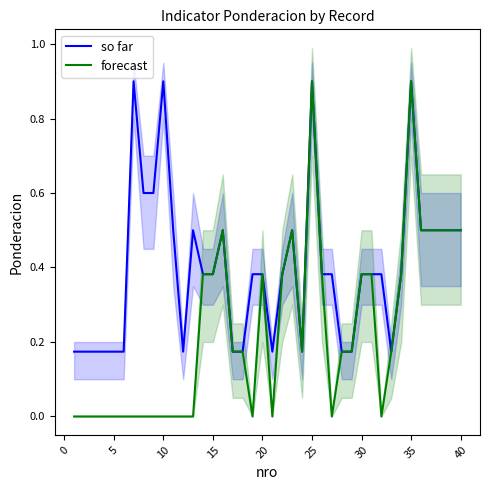

What is the average value of the so far series?

0.4